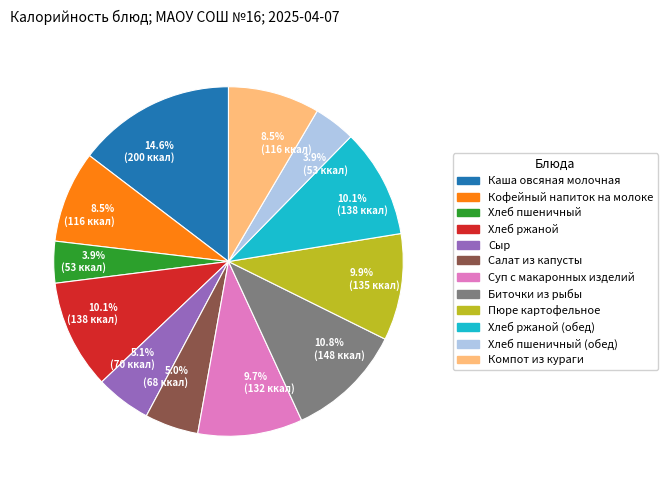

Is there any slice that represents more than half of the pie?

No